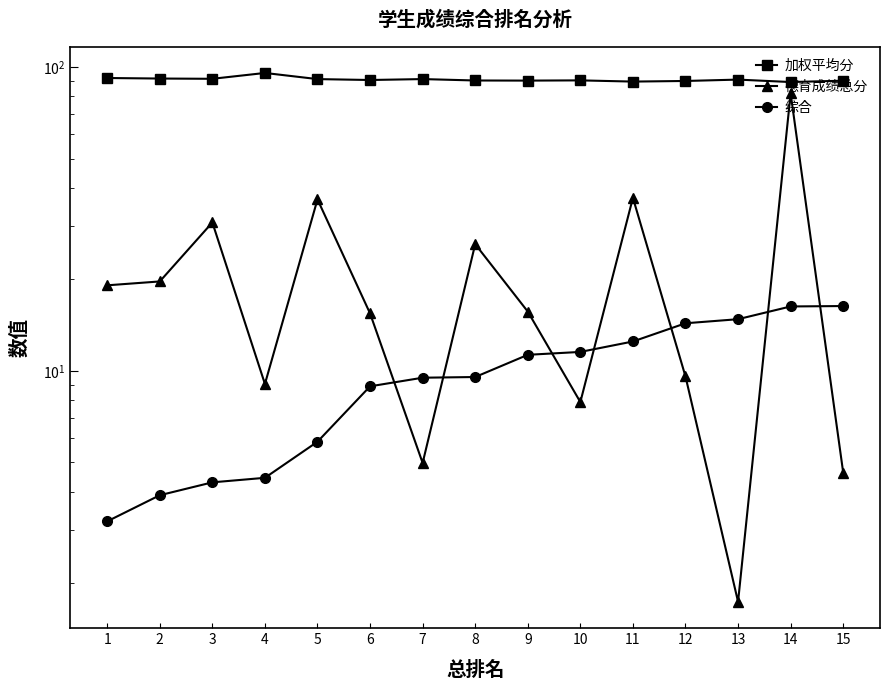

Which series has the largest range (max minus min)?

德育成绩总分